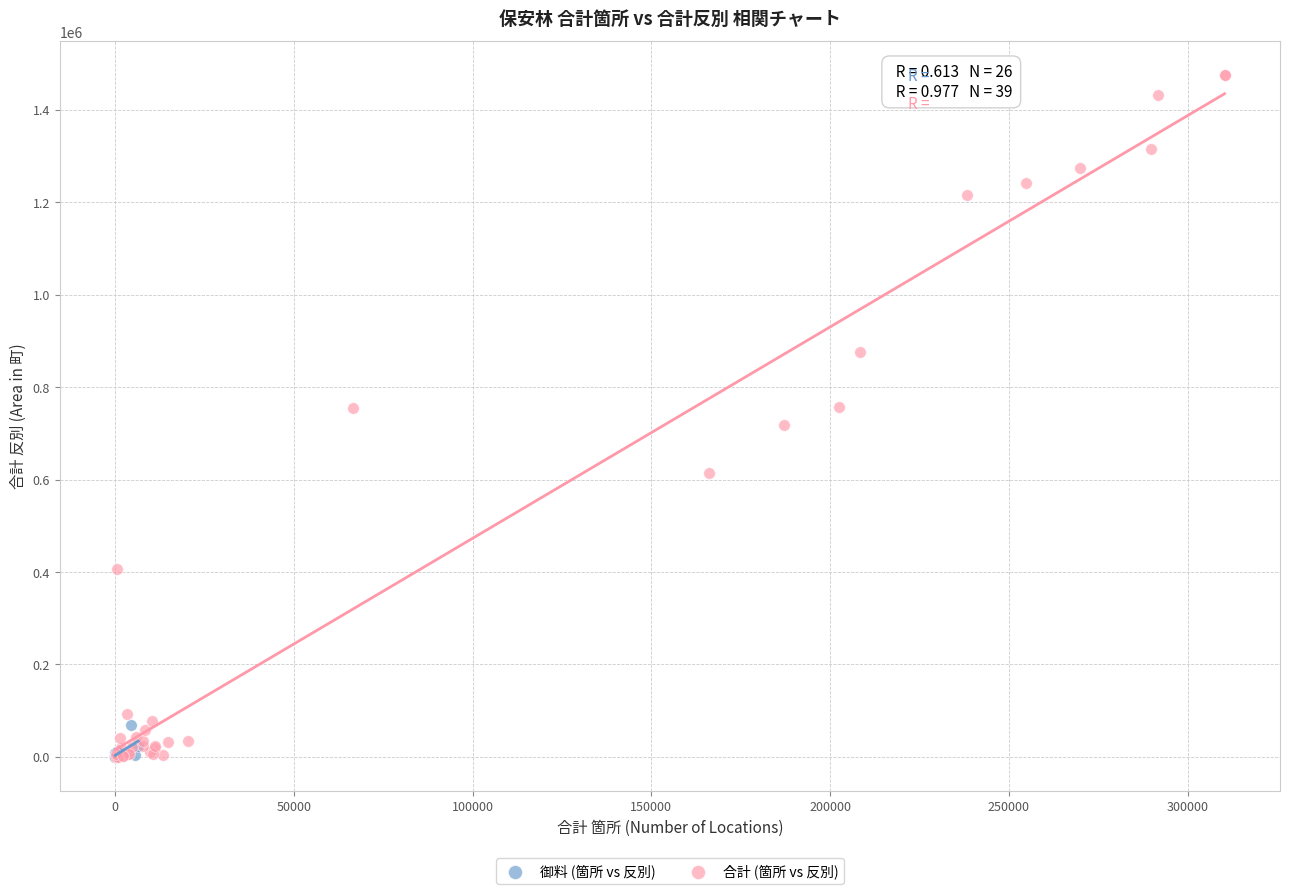

What are all the series names shown in the legend?

御料 (箇所 vs 反別), 合計 (箇所 vs 反別)